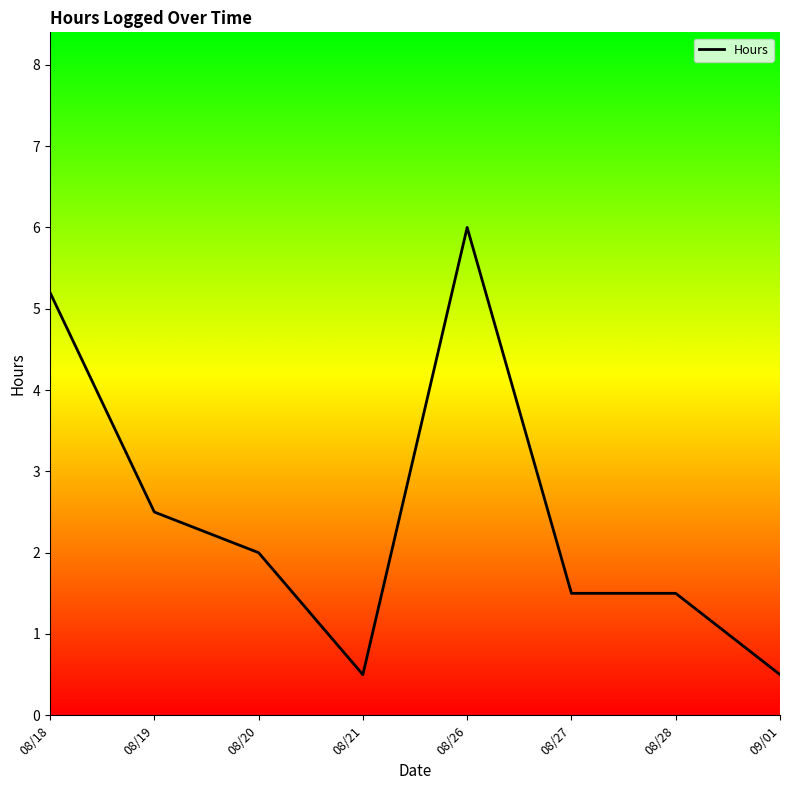

Reading left to right, what are all the values shown in this chart?

5.2	2.5	2.0	0.5	6.0	1.5	1.5	0.5